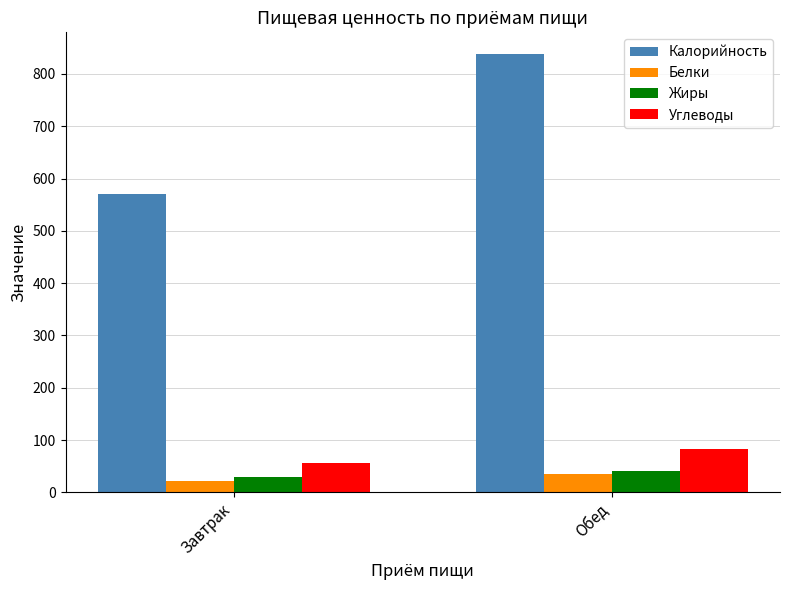

Read the Белки value at Обед.

34.5